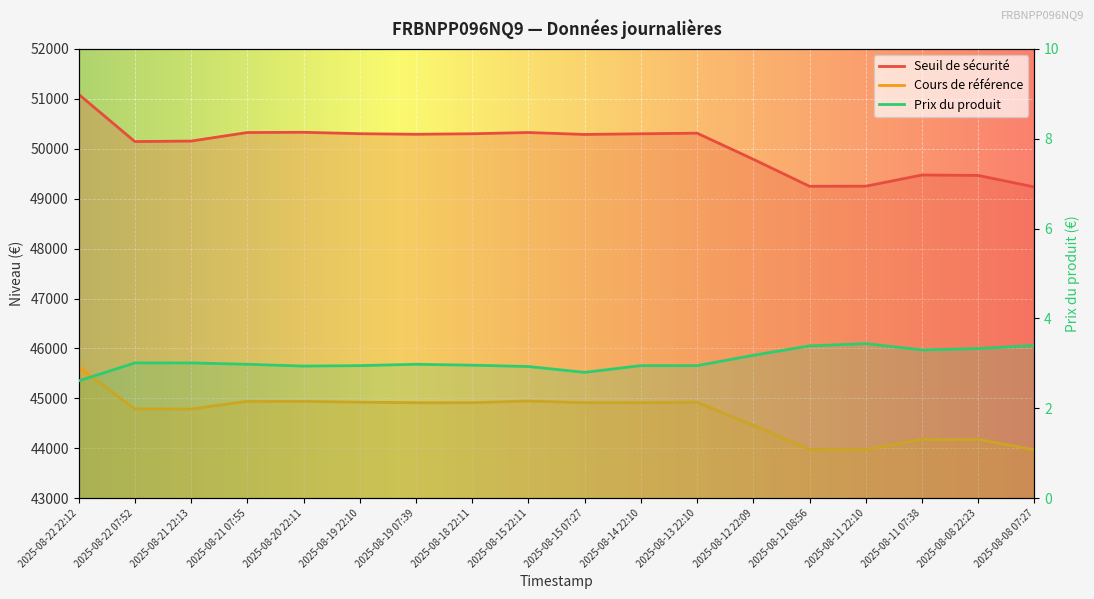

What is the approximate value of Prix du produit at 2025-08-14 22:10?

3.0